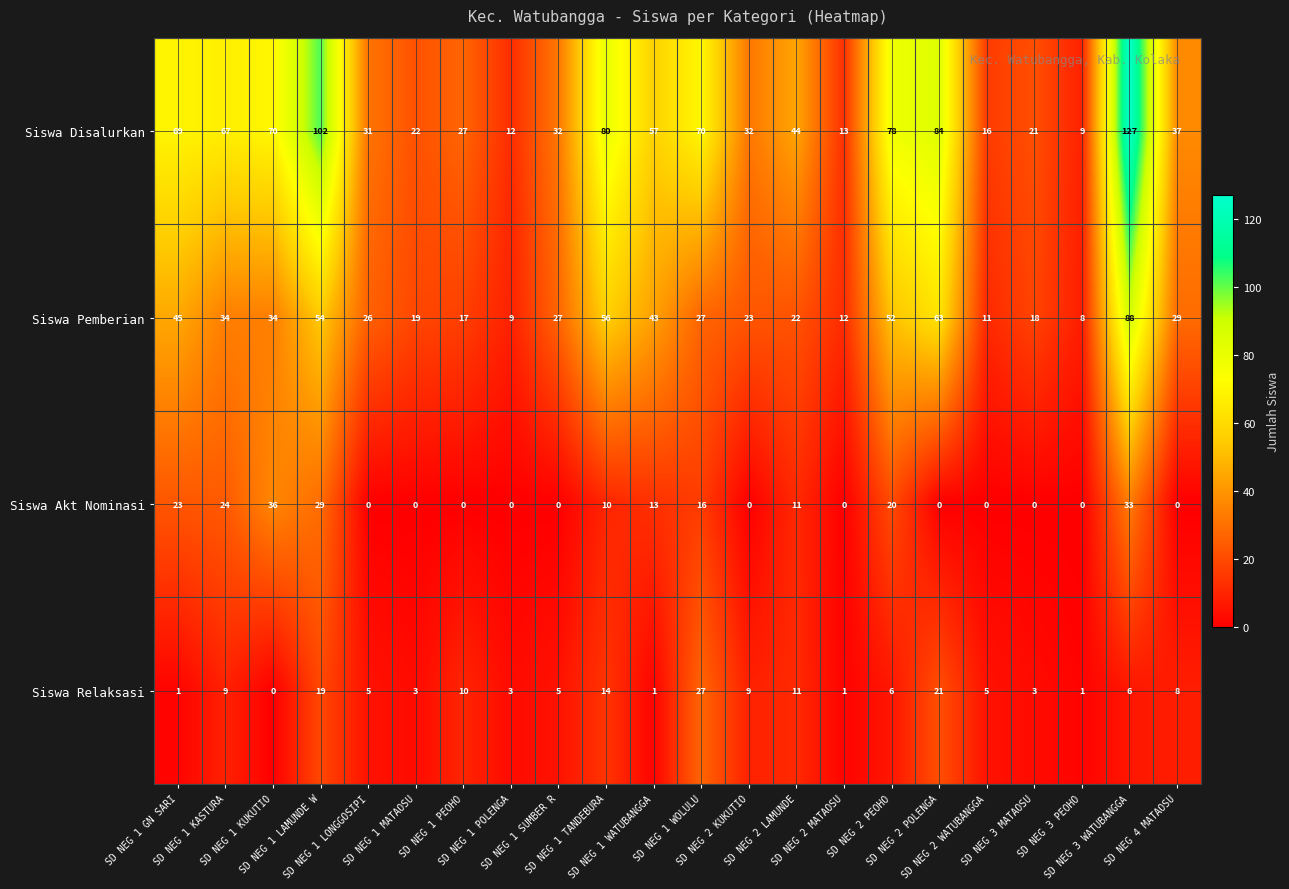

What is the average value of the Siswa Pemberian series?

33